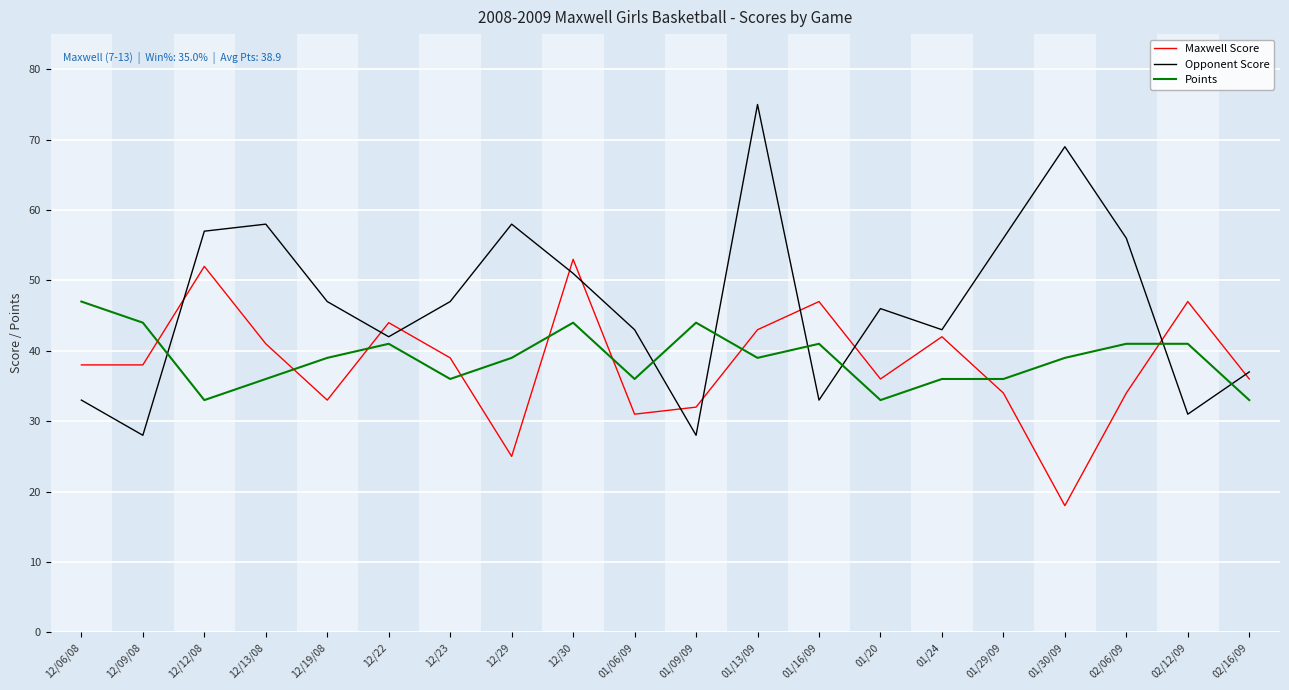

The Points series shows 33 at 02/16/09. True or false?

True